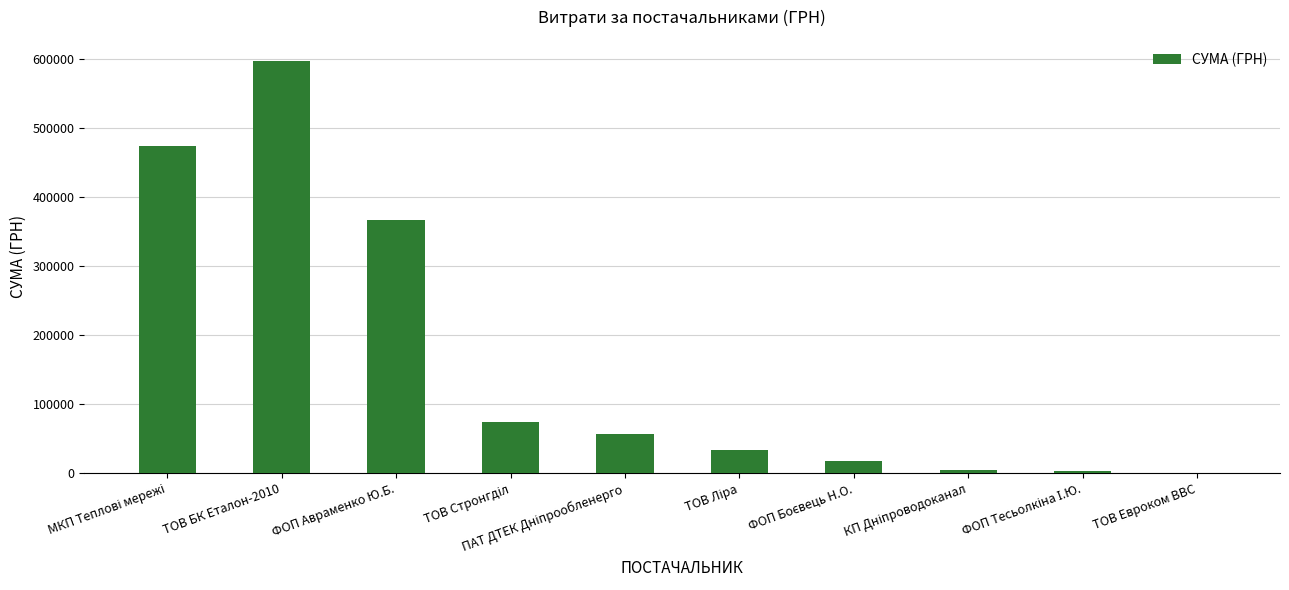

Are the bars horizontal?

No